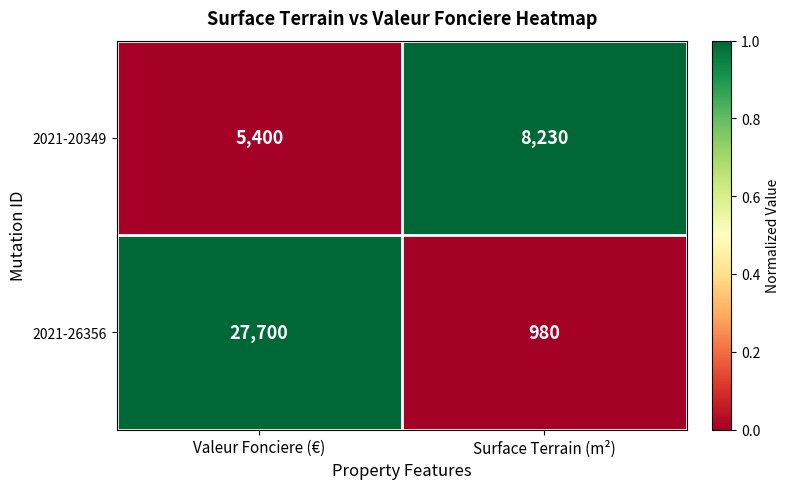

Is it true that 2021-26356 equals 509 at Surface Terrain (m²)?

False